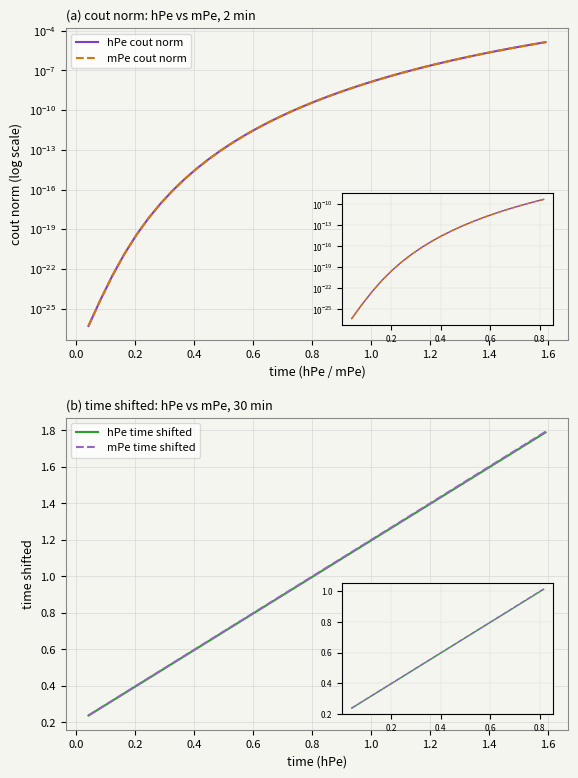

What is the lowest value of the hPe time shifted series?

0.2